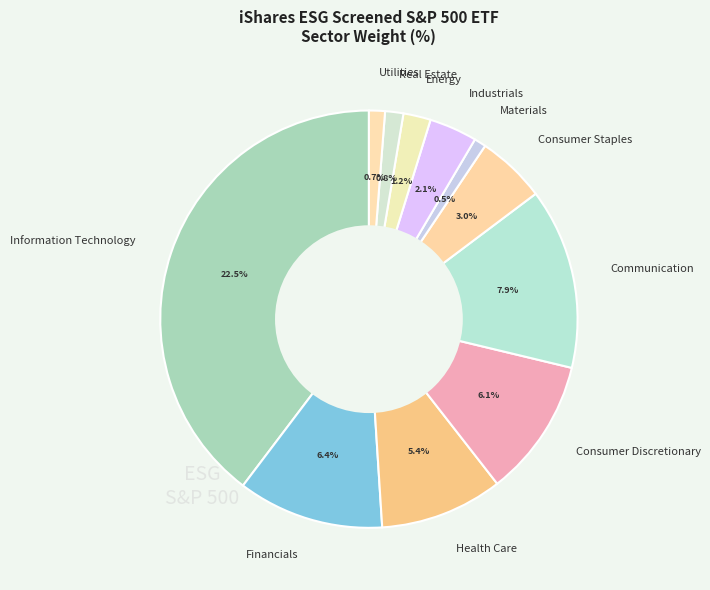

The Information Technology slice represents 54% of the pie. True or false?

False